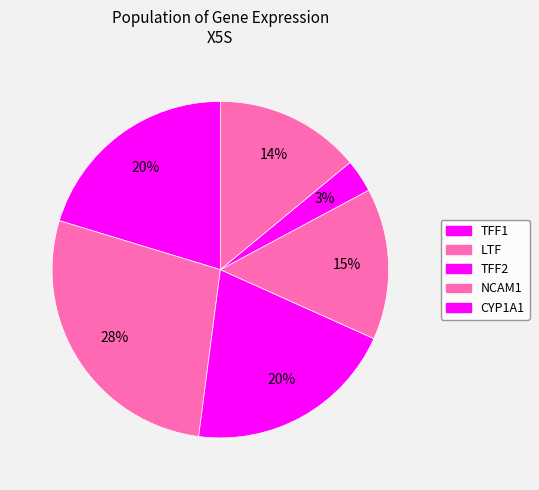

How many slices are in this pie chart?

6